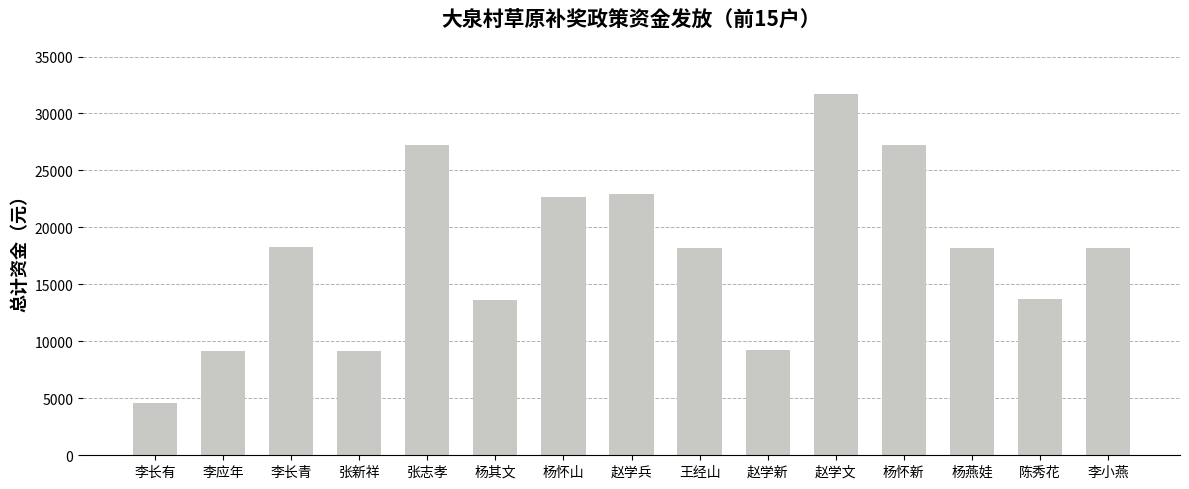

Does the chart contain any negative values?

No